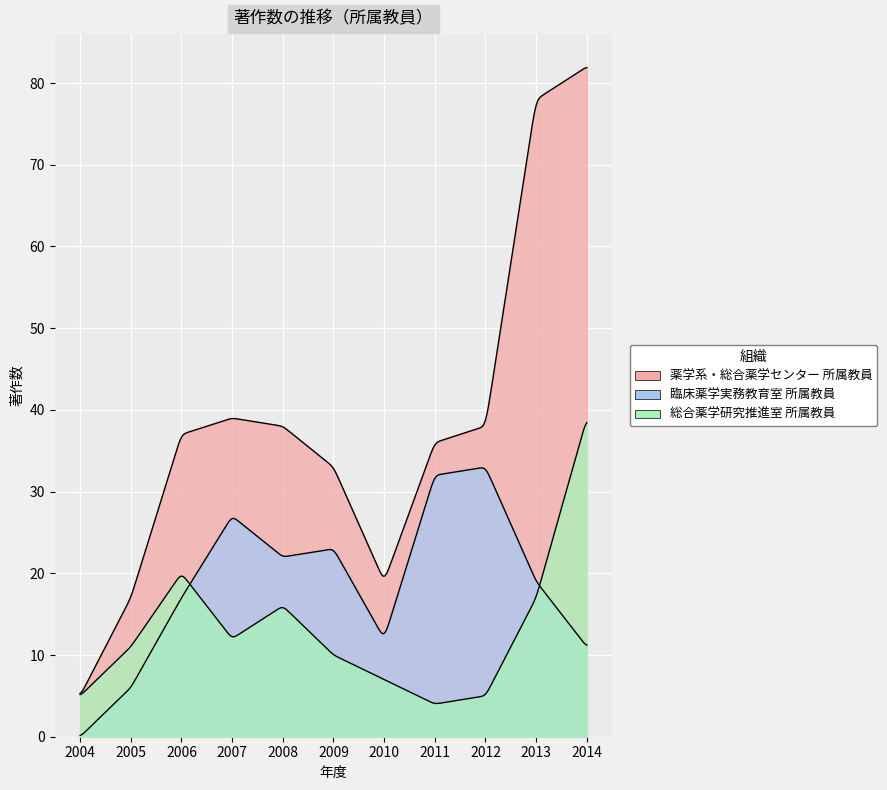

Where is 臨床薬学実務教育室 所属教員 nearest to the value 16?

2006